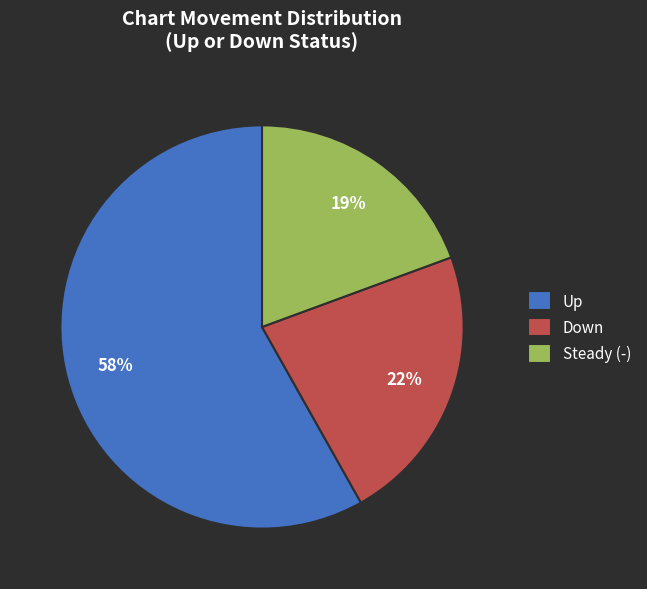

What is the ratio of the value at Down to the value at Up?

0.4